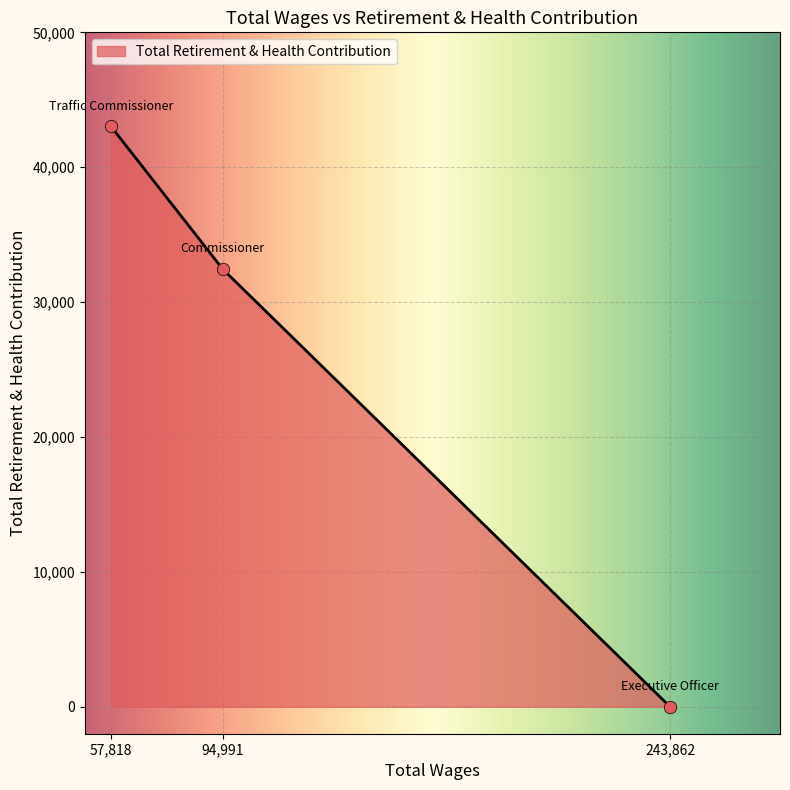

Between 243,862 and 94,991, which is larger?

94,991